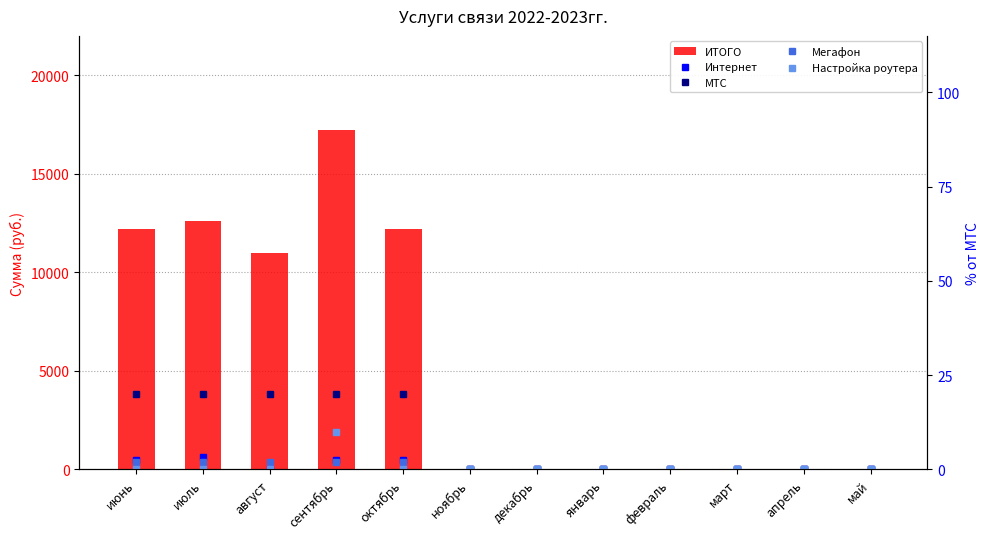

Where is Интернет nearest to the value 1?

август